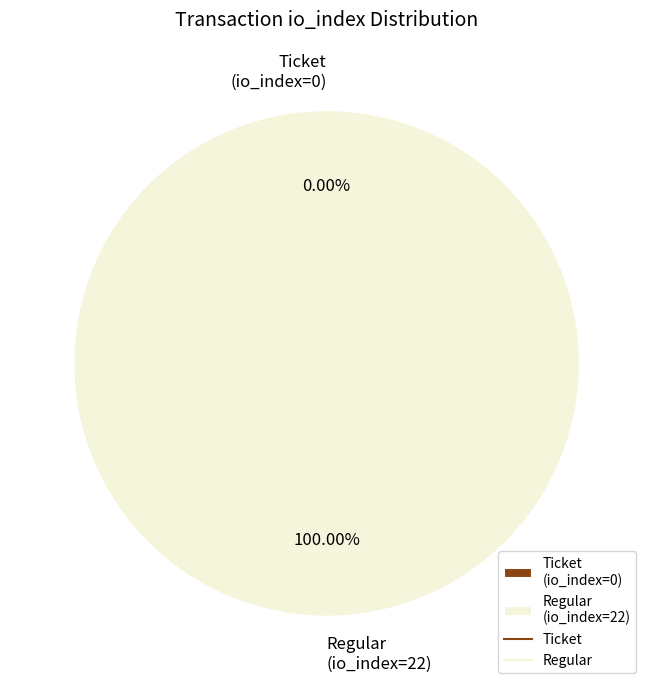

Is it true that Ticket (io_index=0) is 0% of the pie?

True